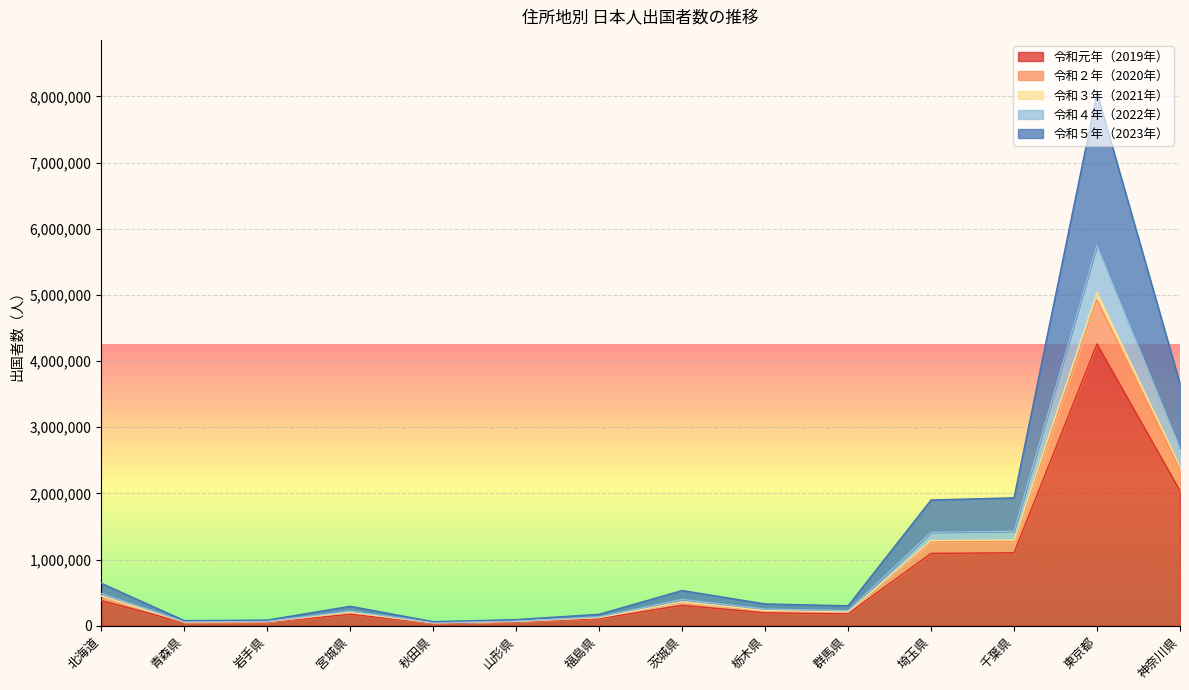

What is the sum of the 令和４年（2022年） values at 福島県 and 山形県?

203790